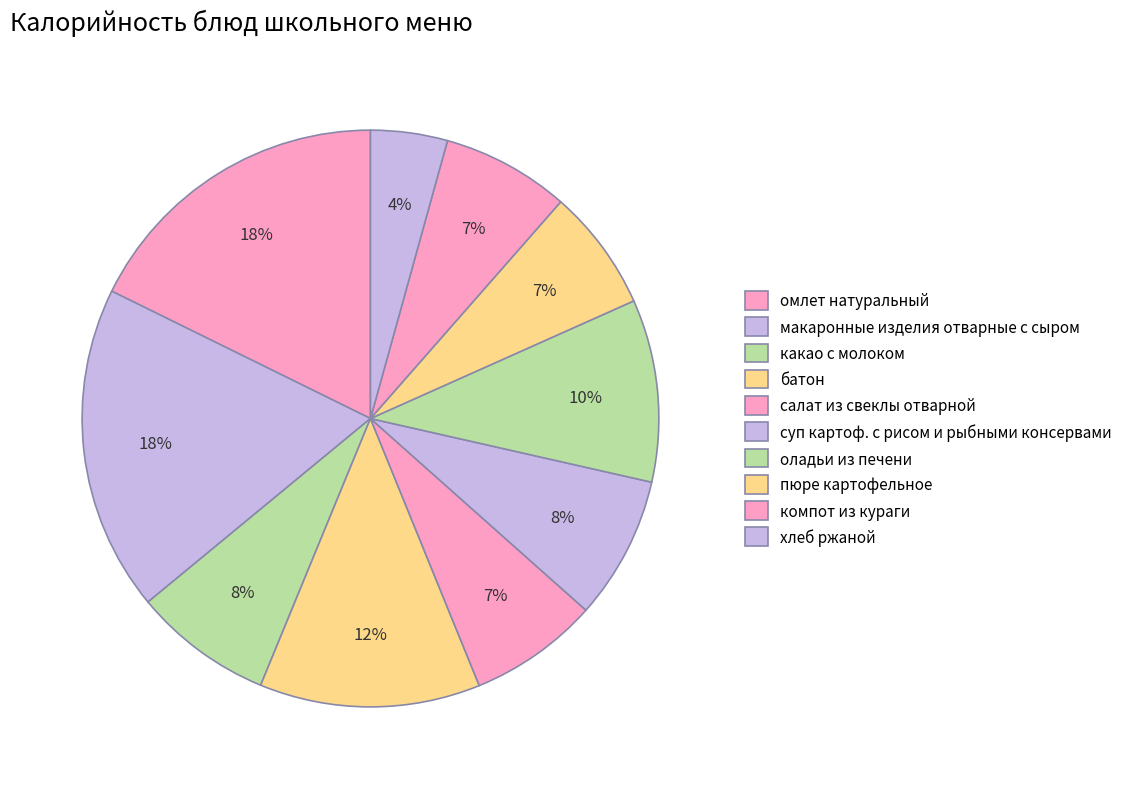

How many slices are in this pie chart?

10